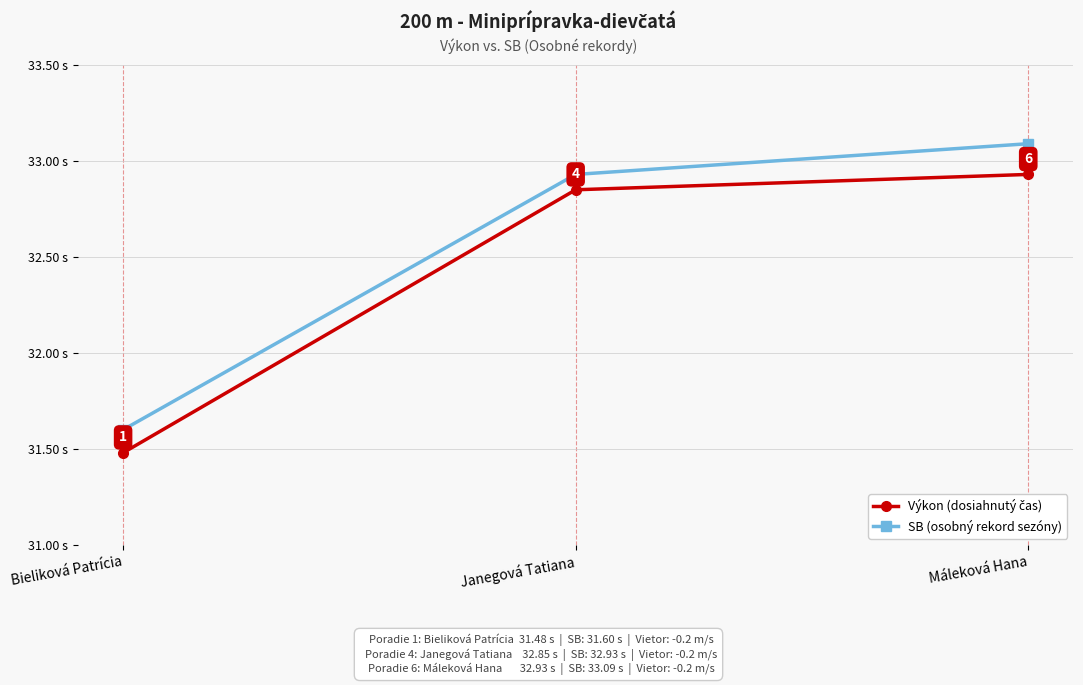

What is the label of the 1st point from the right?

Máleková Hana